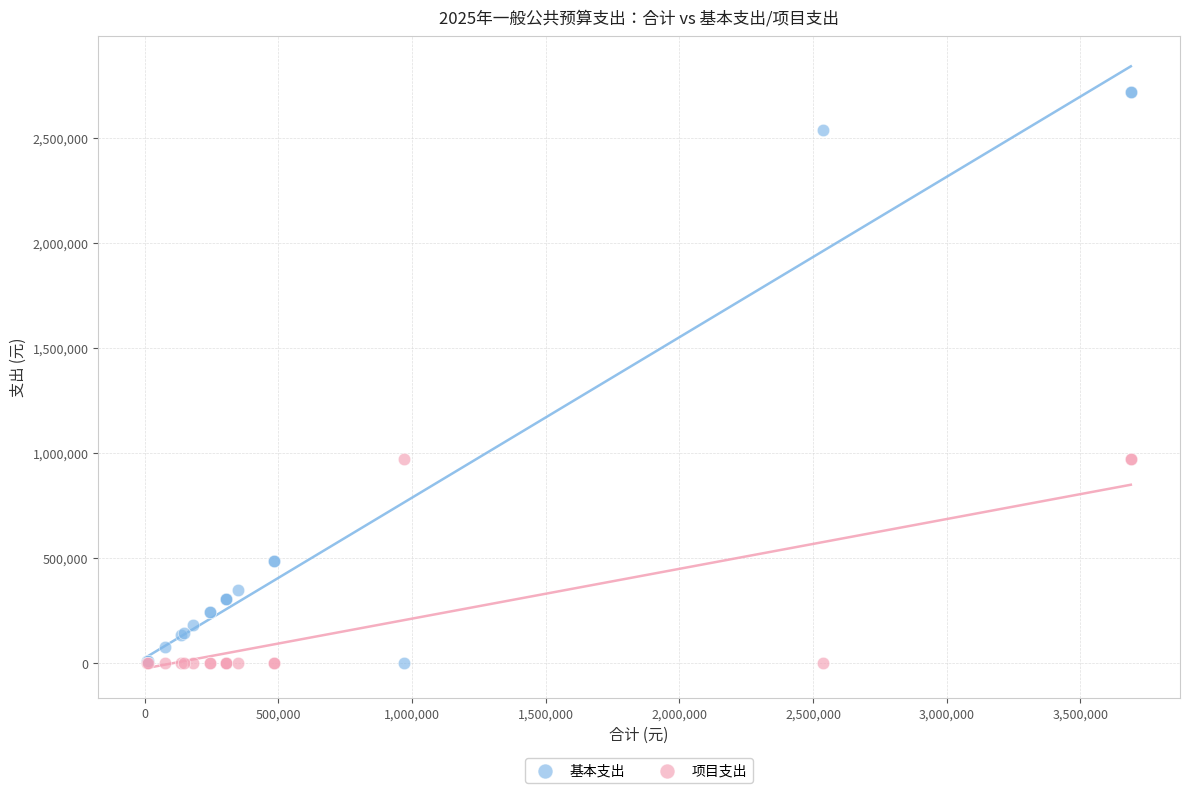

Which series contains the highest Y value?

基本支出